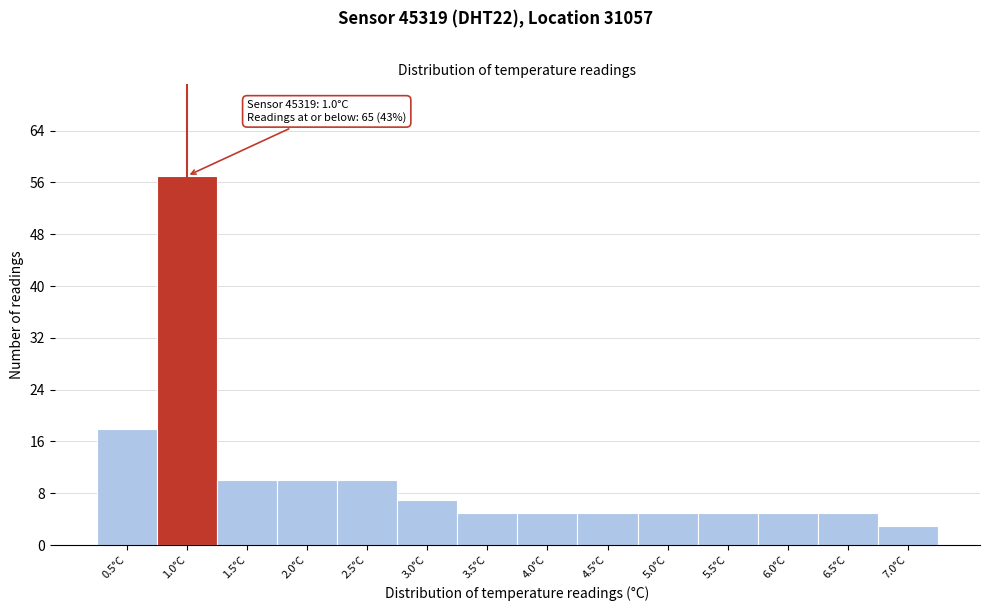

Over which range of the x-axis is the bar tallest?

0.75 to 1.25